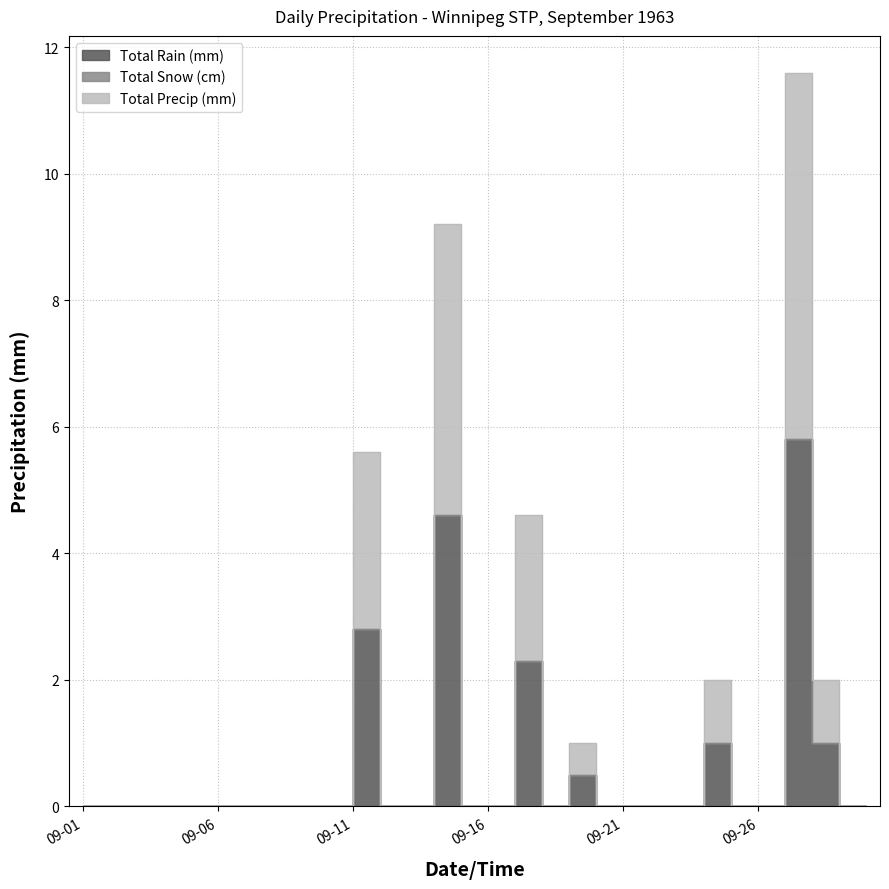

At which category is the sum across all series the highest?

1963-09-27